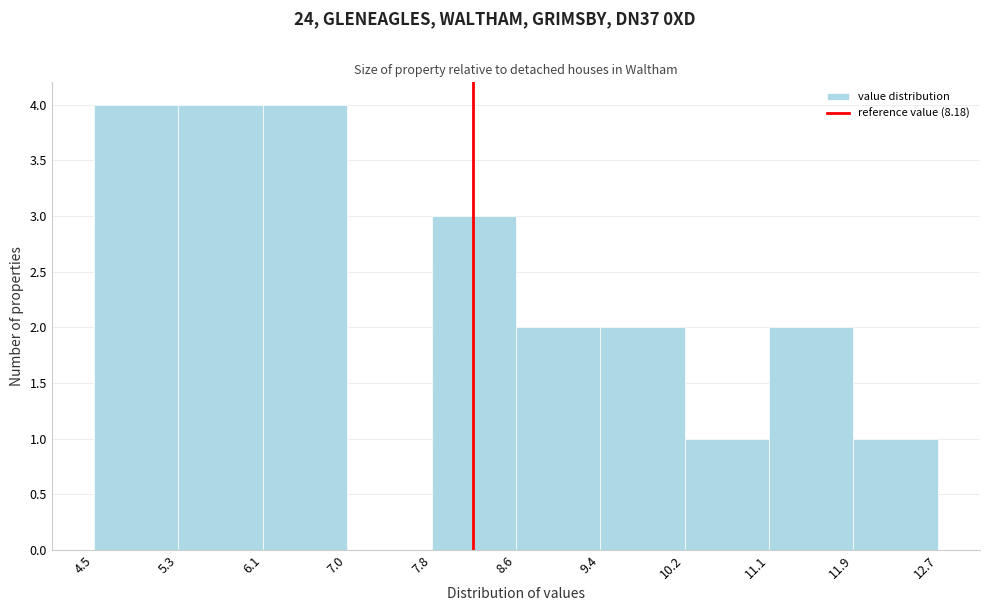

Reading left to right, transcribe this chart: for each bar, give the range it covers on the x-axis and its height. The values are not printed on the chart, so give them approximately, as read against the axis.

4.5 to 5.3: 4
5.3 to 6.1: 4
6.1 to 7.0: 4
7.0 to 7.8: 0
7.8 to 8.6: 3
8.6 to 9.4: 2
9.4 to 10.2: 2
10.2 to 11.1: 1
11.1 to 11.9: 2
11.9 to 12.7: 1